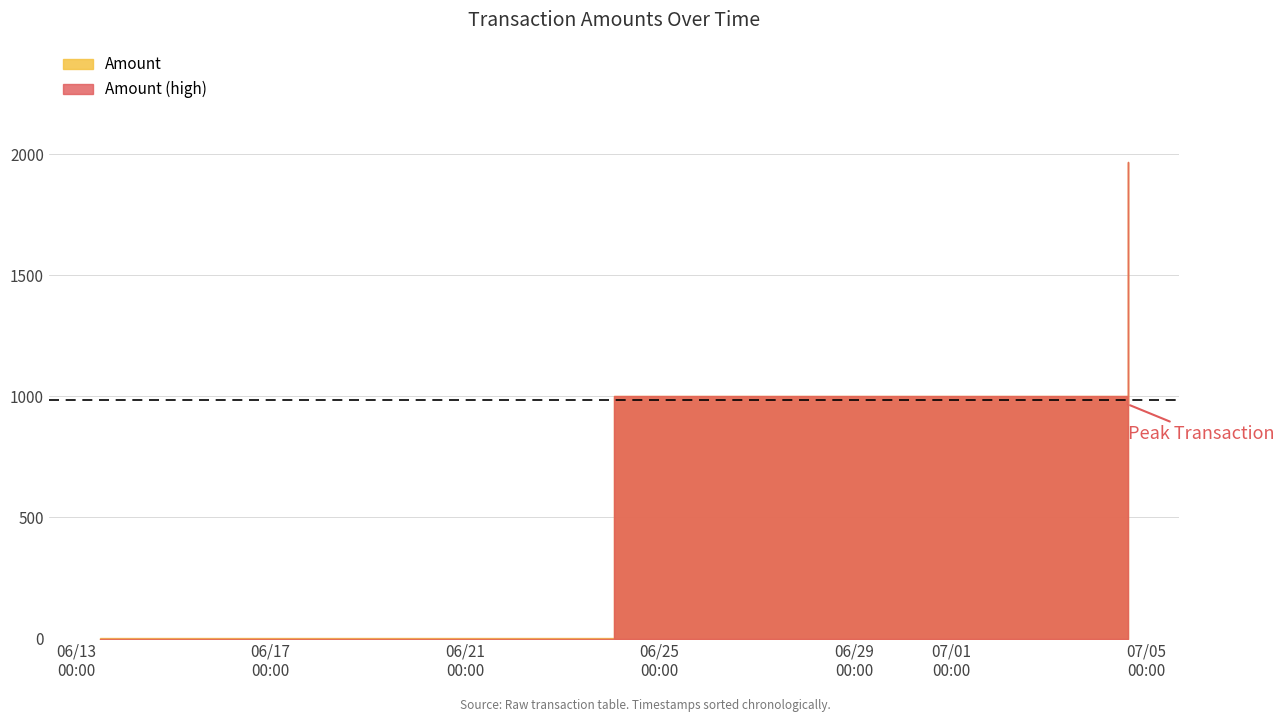

At which category does Amount reach its first local peak?

2017-07-04 14:36:12